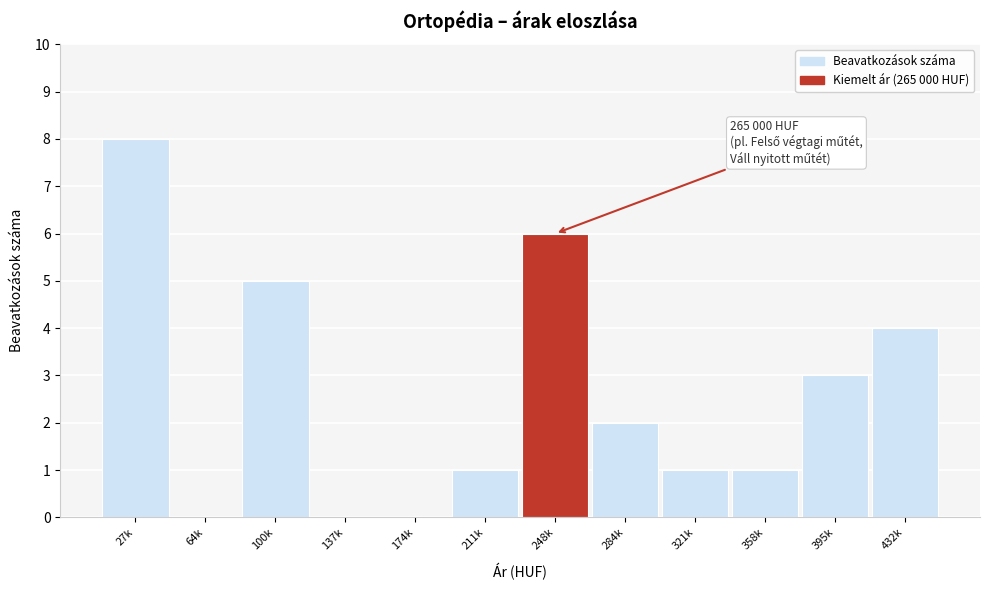

Reading right to left, extract all data points from this chart.

432k=4	395k=3	358k=1	321k=1	284k=2	248k=6	211k=1	174k=0	137k=0	100k=5	64k=0	27k=8